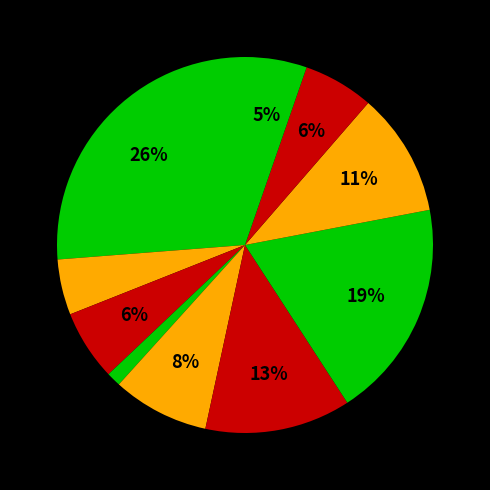

To the nearest percent, what is the average slice percentage?

10%